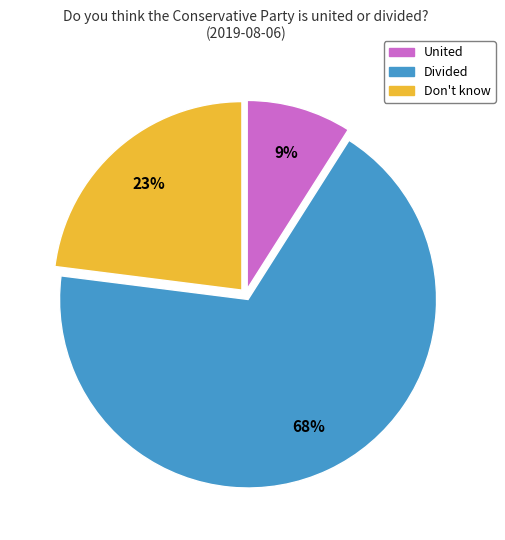

How many segments does this pie chart have?

3